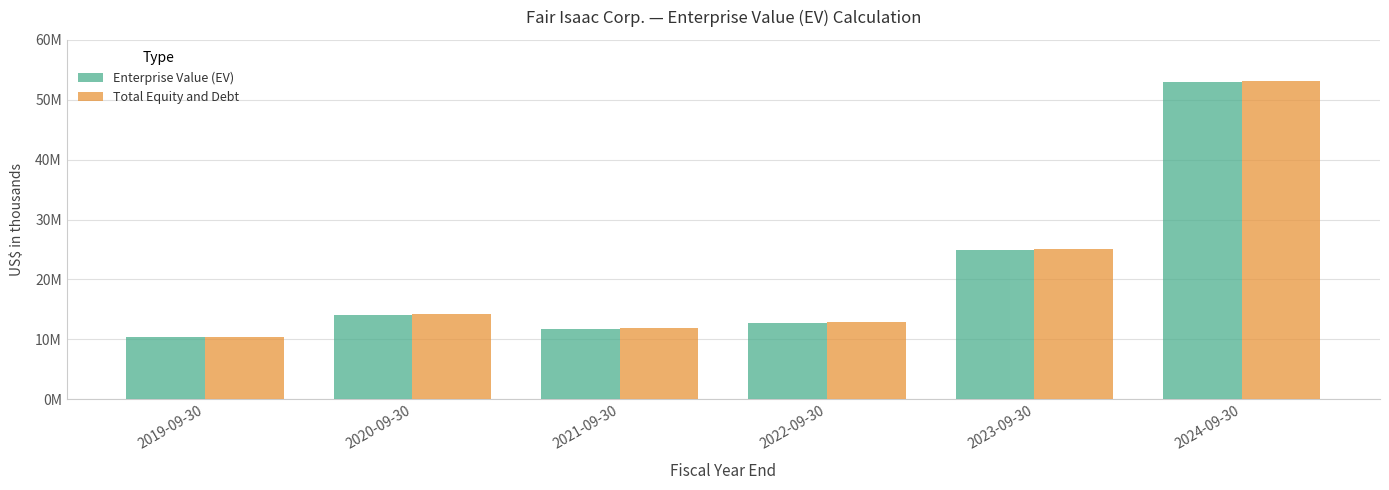

The value of Total Equity and Debt at 2021-09-30 is 11890748. True or false?

True